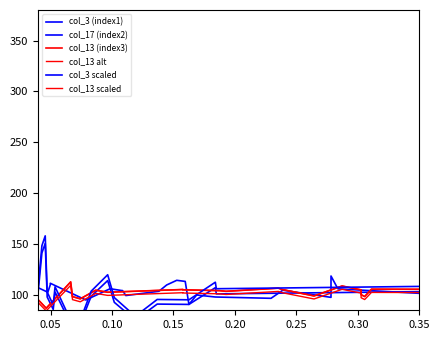

Which series has the largest range (max minus min)?

col_3 scaled